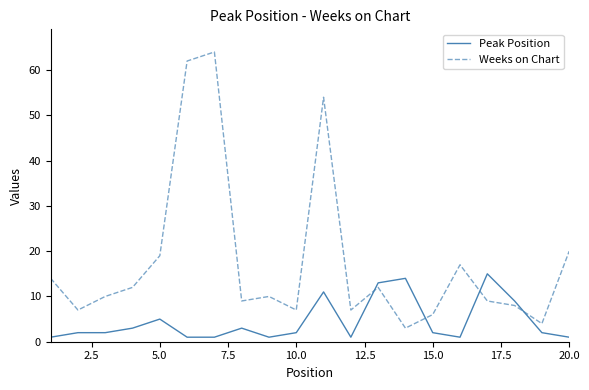

Count the number of categories in the chart.

20